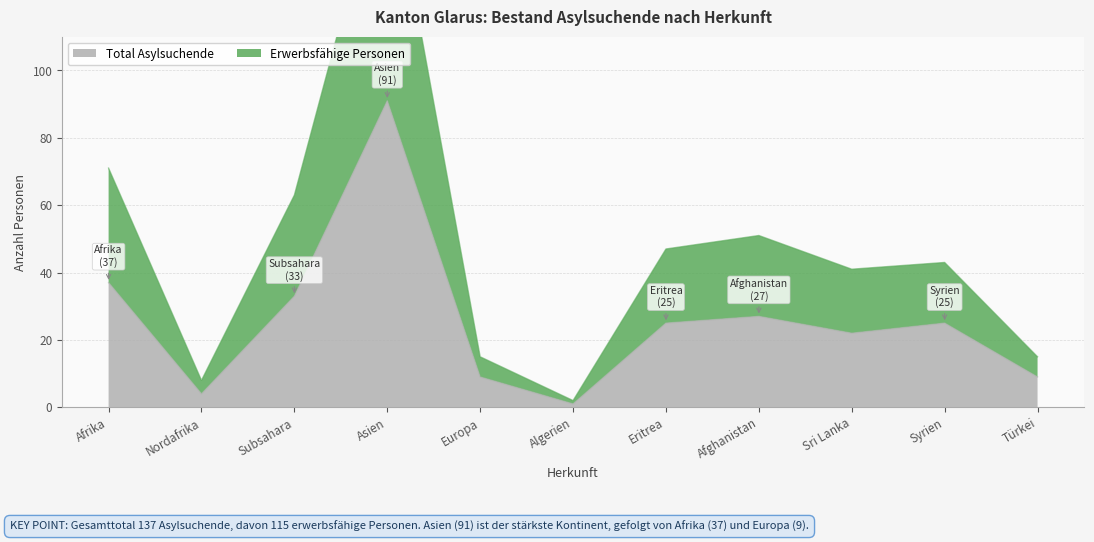

How many lines are shown in the chart?

2